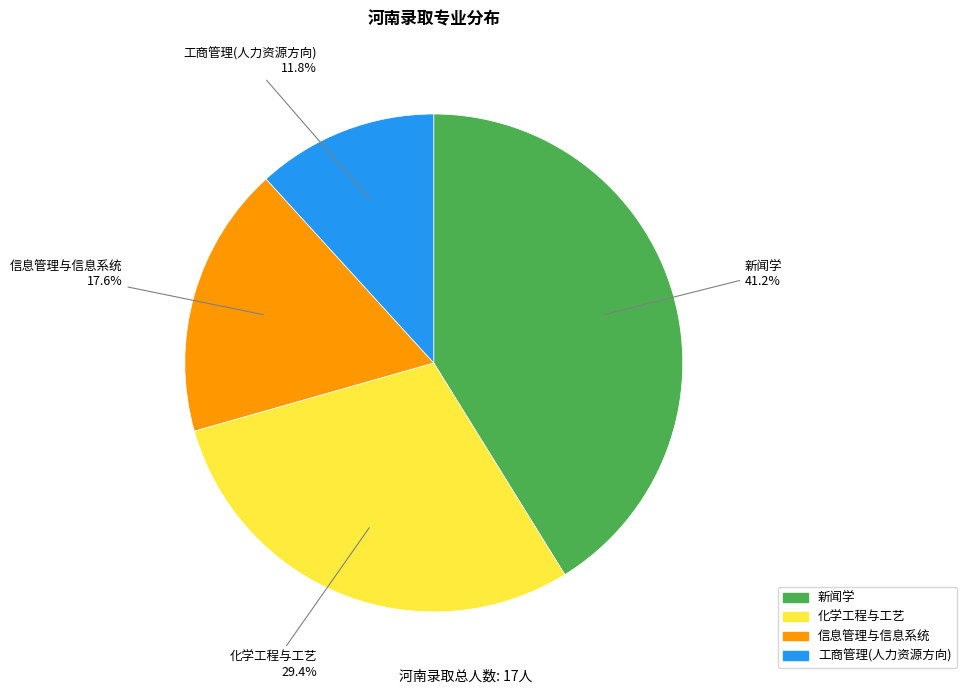

What portion of the pie excludes 新闻学?

58.8%